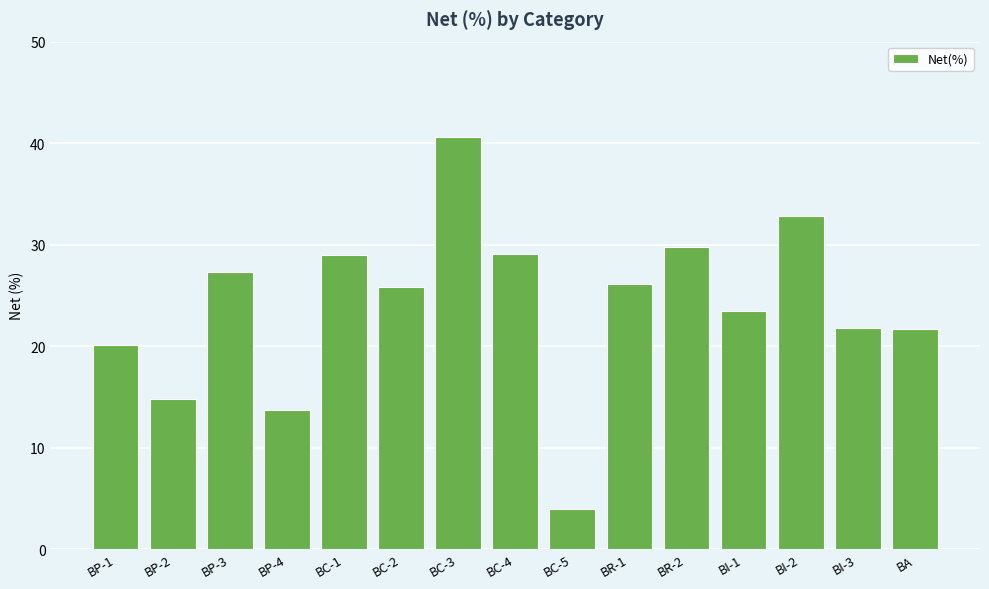

Does the chart contain stacked bars?

No